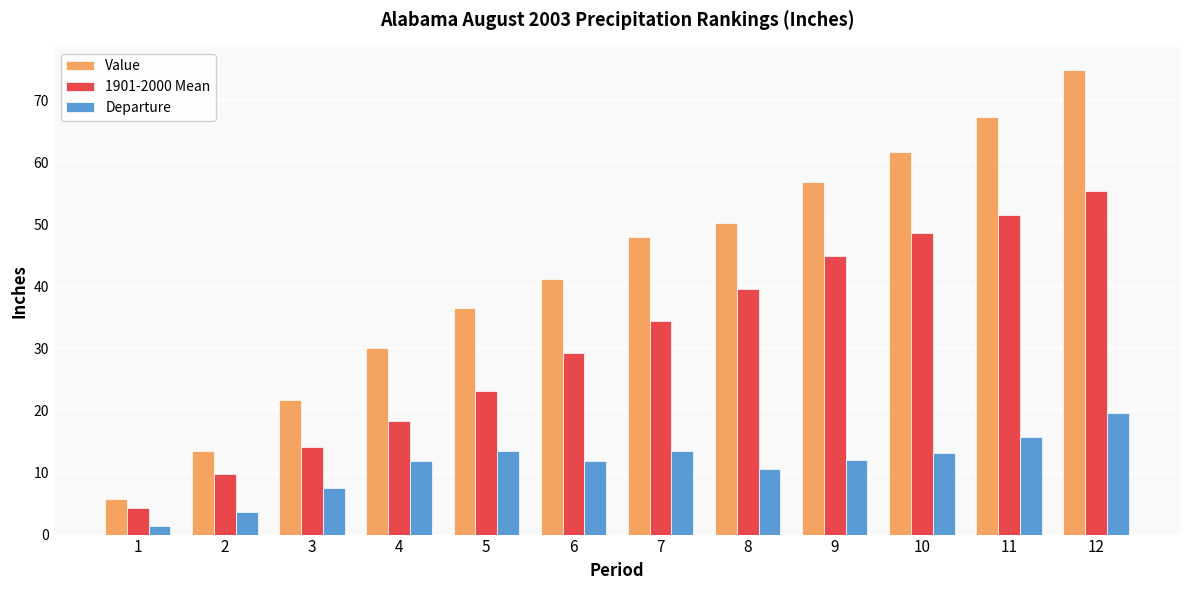

Which series has the largest total across all categories?

Value